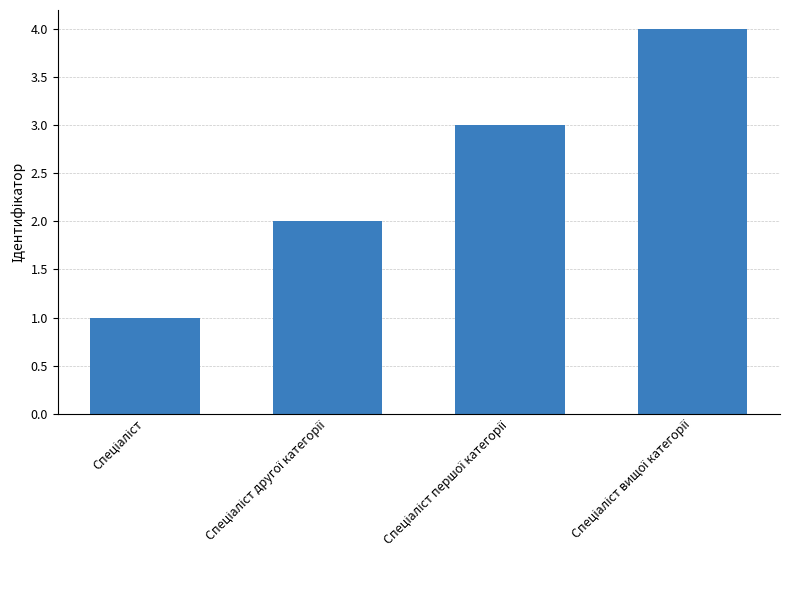

What is the sum of all values?

10